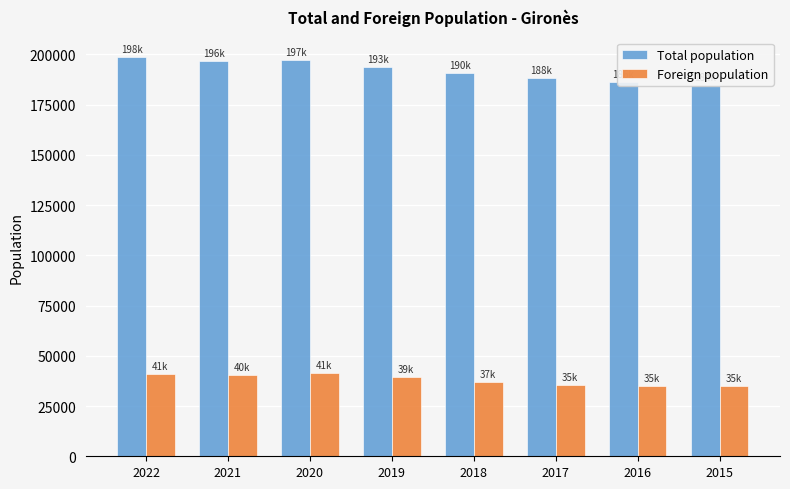

What is the average value of the Foreign population series?

38218